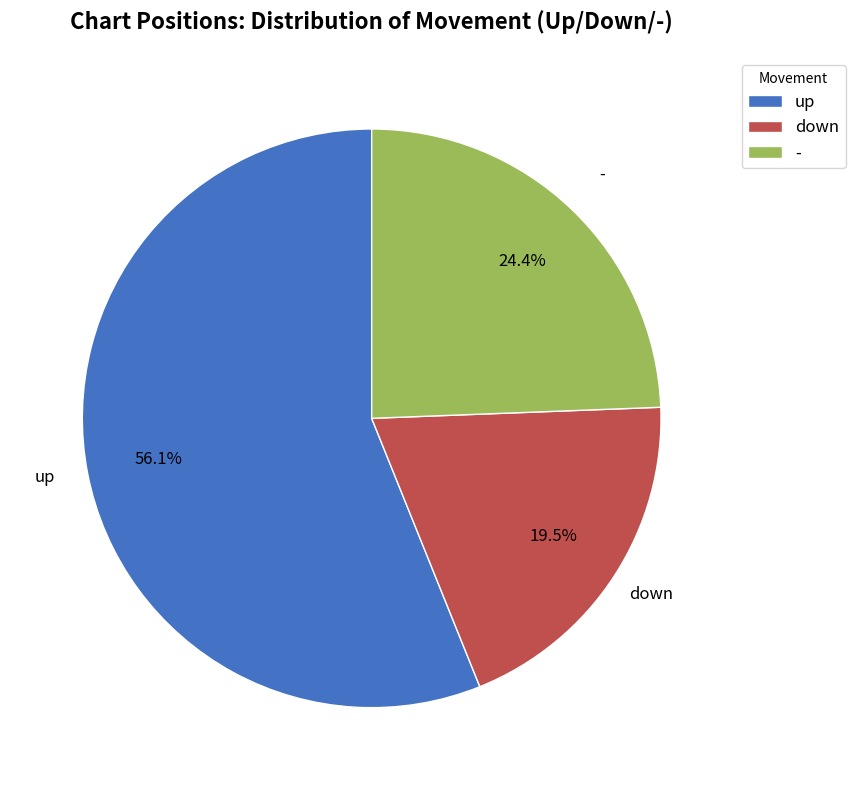

True or false: down accounts for 9% of the total.

False